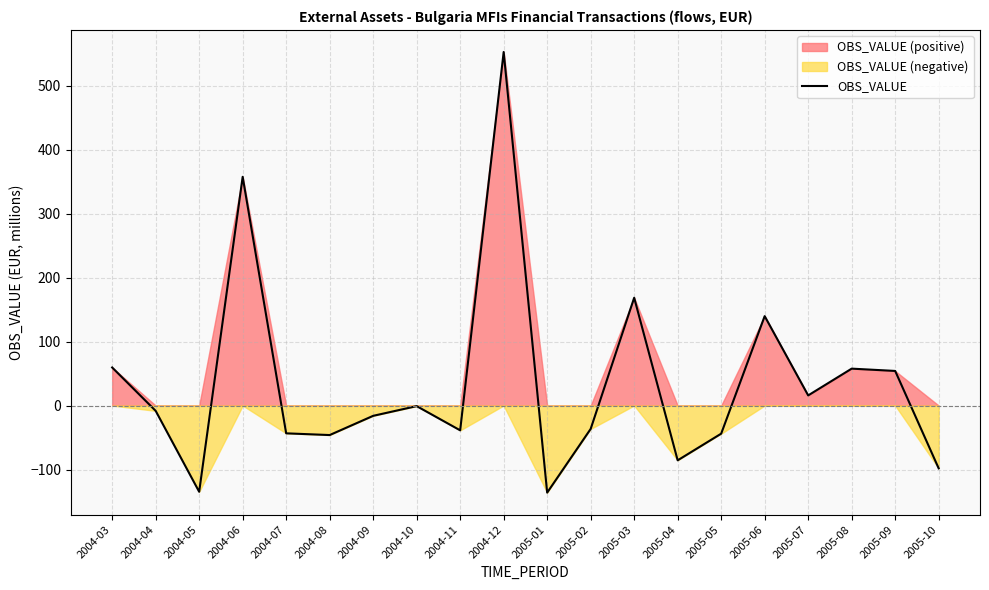

Reading right to left, what are all the values shown in this chart?

2005-10=-98.2	2005-09=54.0	2005-08=57.6	2005-07=15.8	2005-06=139.7	2005-05=-44.0	2005-04=-85.6	2005-03=168.4	2005-02=-36.6	2005-01=-136.1	2004-12=552.6	2004-11=-38.8	2004-10=-0.9	2004-09=-16.1	2004-08=-46.2	2004-07=-43.5	2004-06=357.4	2004-05=-134.8	2004-04=-8.3	2004-03=59.5